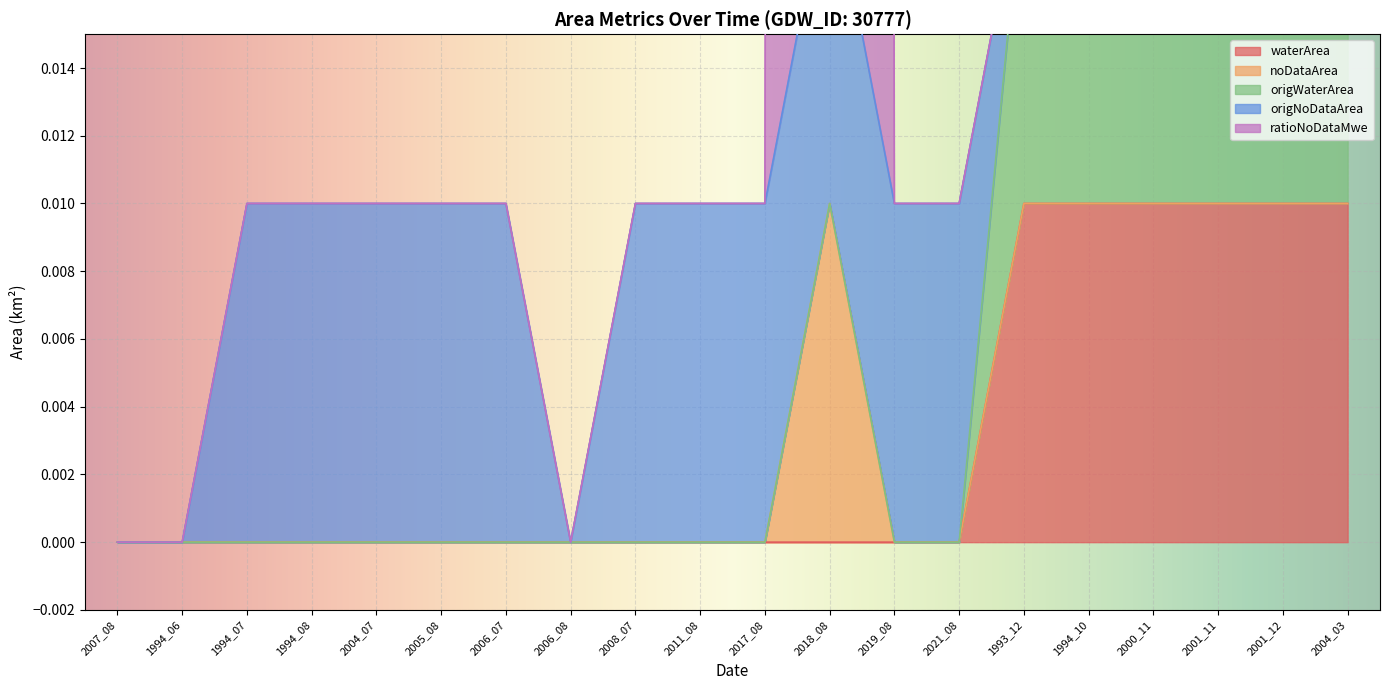

What is the average value of the ratioNoDataMwe series?

0.1